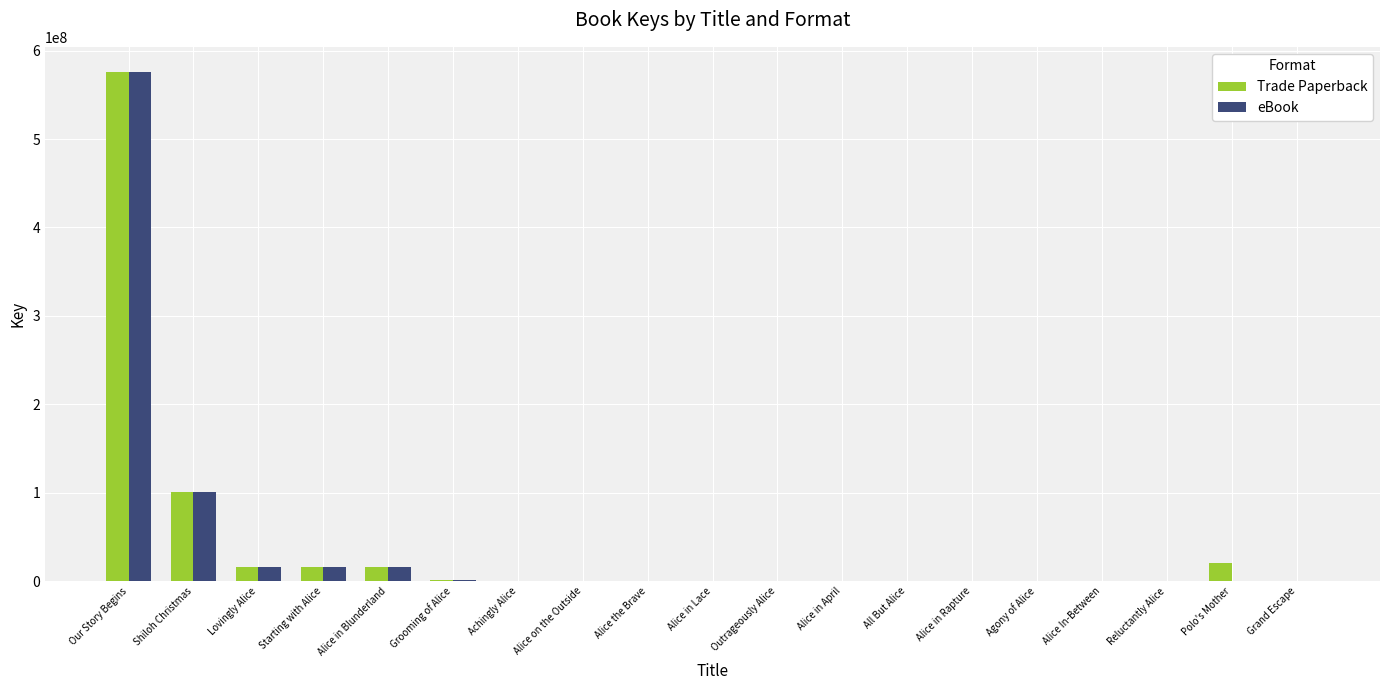

Where is Trade Paperback nearest to the value 287777903?

Shiloh Christmas